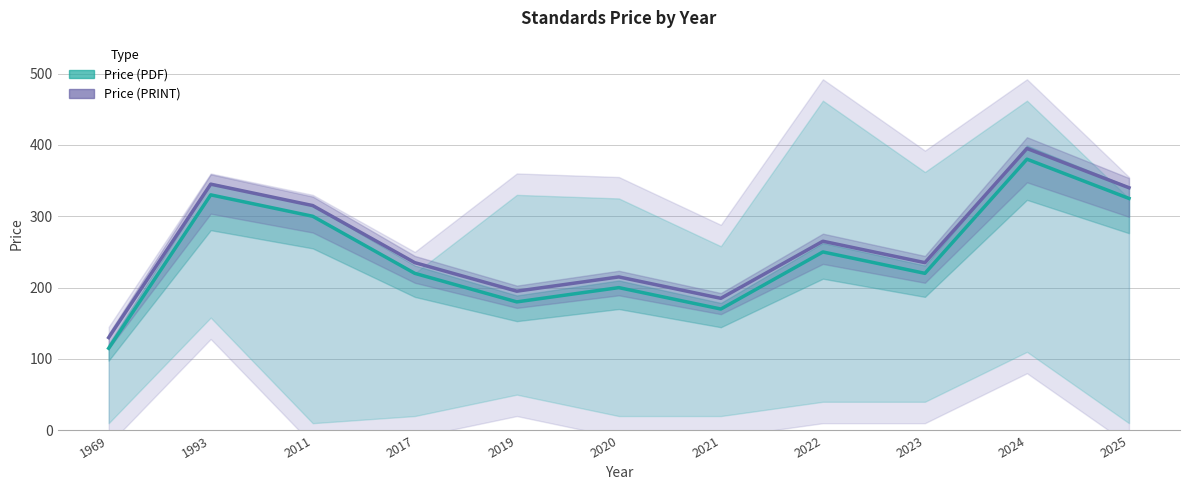

At how many categories does at least one series exceed 265?

4